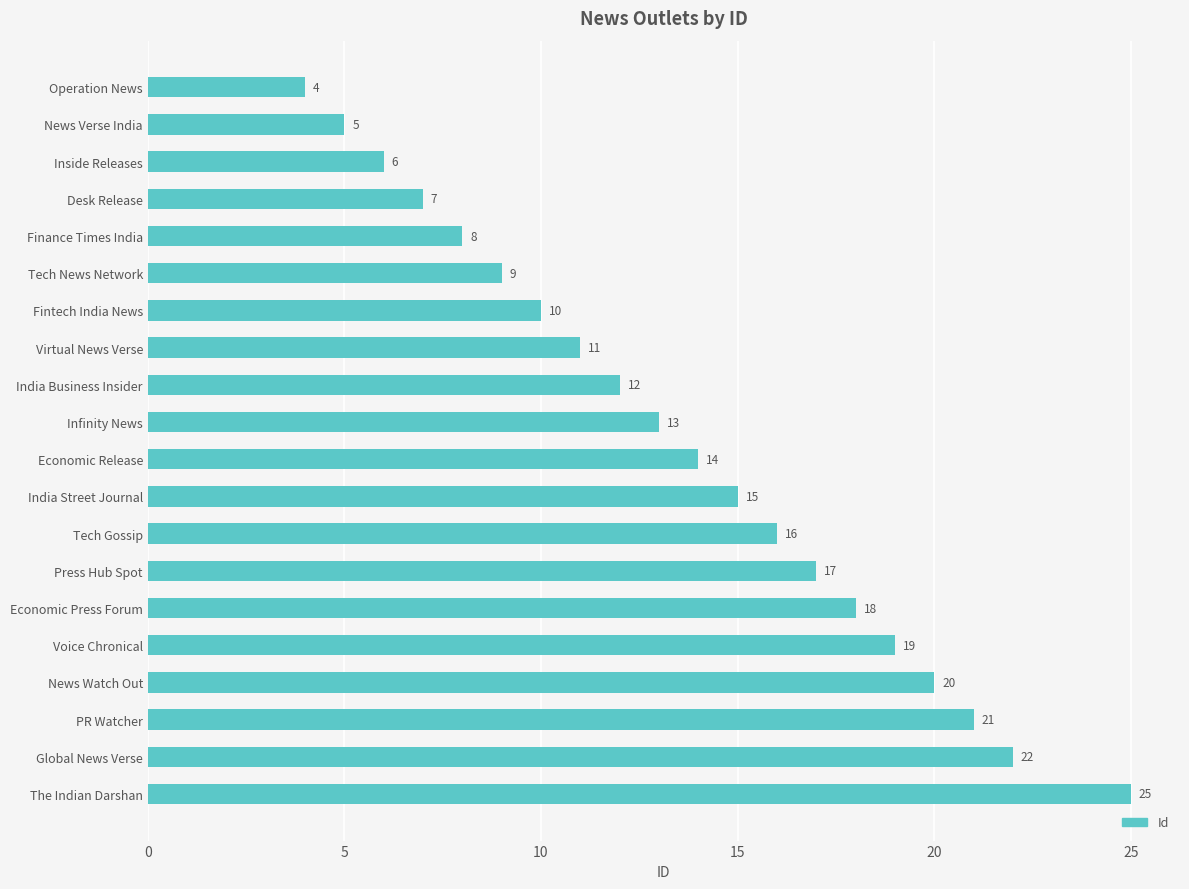

How many bars are there in total?

20